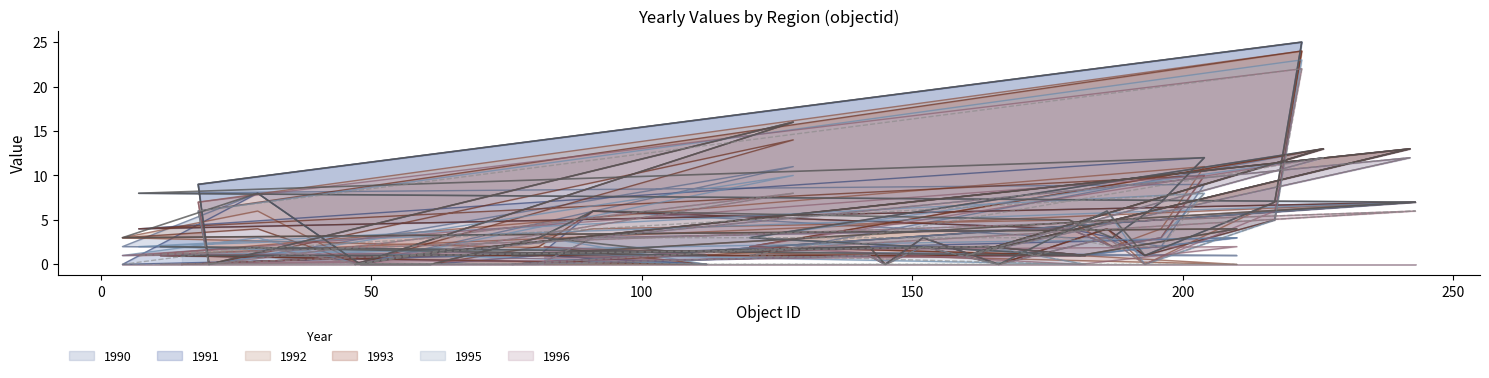

The 1990 series shows 0 at 15. True or false?

True